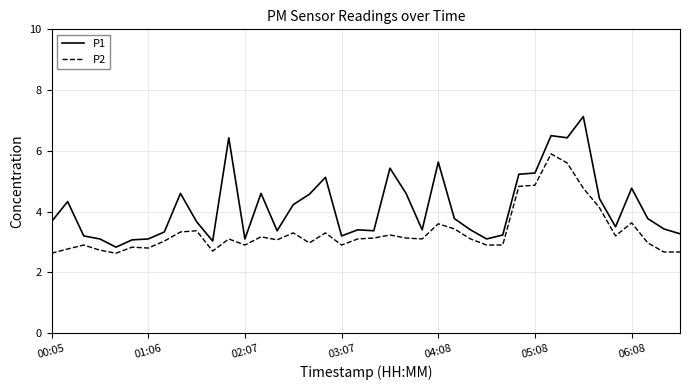

Which series has the widest spread of values?

P1